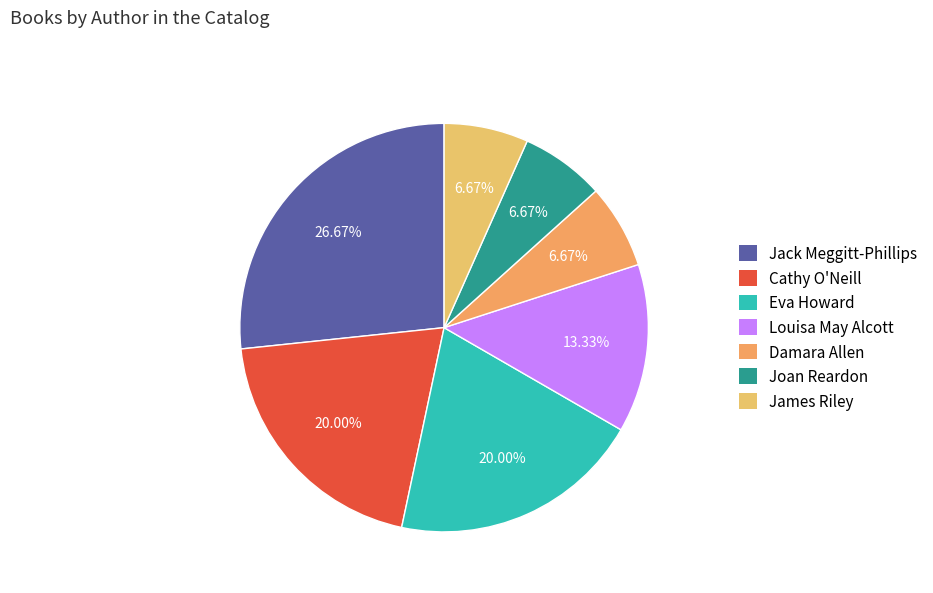

How many slices are in this pie chart?

7